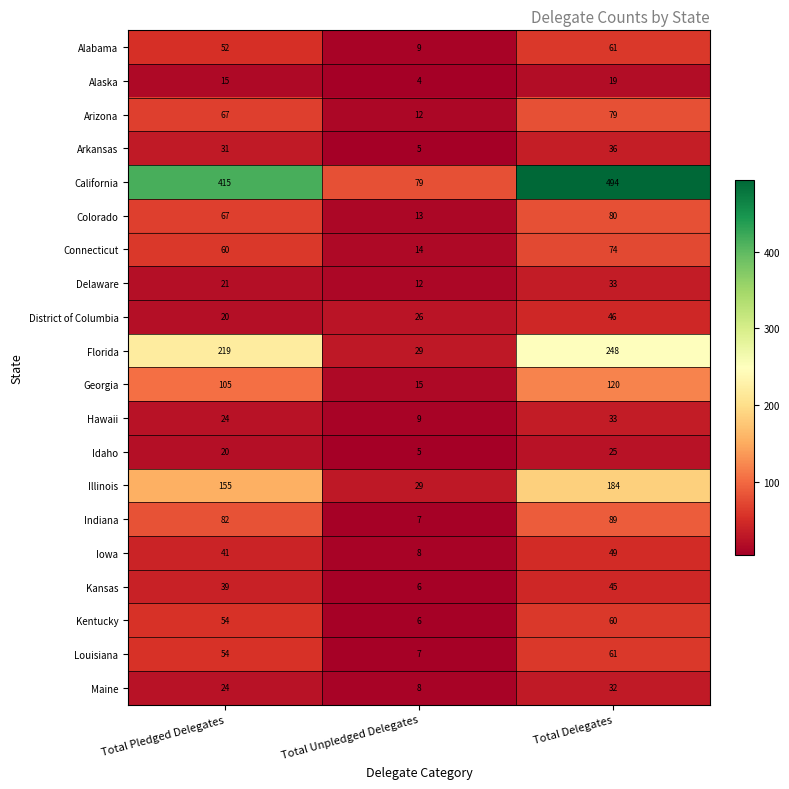

What is the difference between the Maine values at Total Delegates and Total Unpledged Delegates?

24